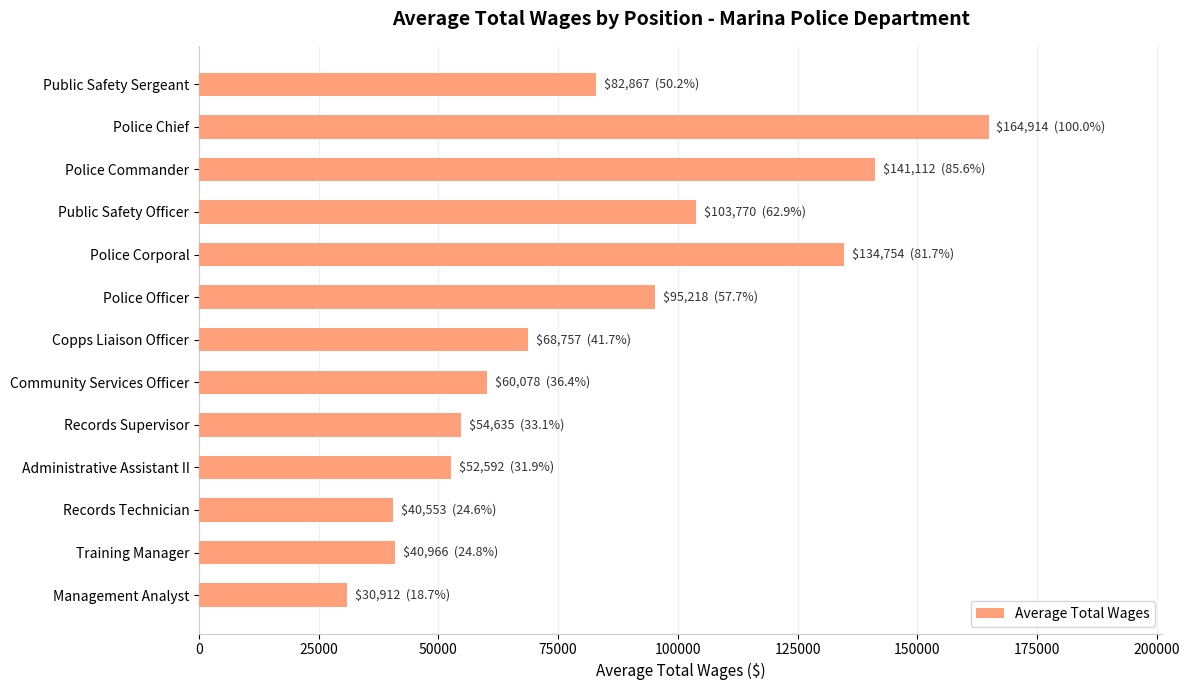

What is the sum of the values at Police Corporal and Copps Liaison Officer?

203510.6